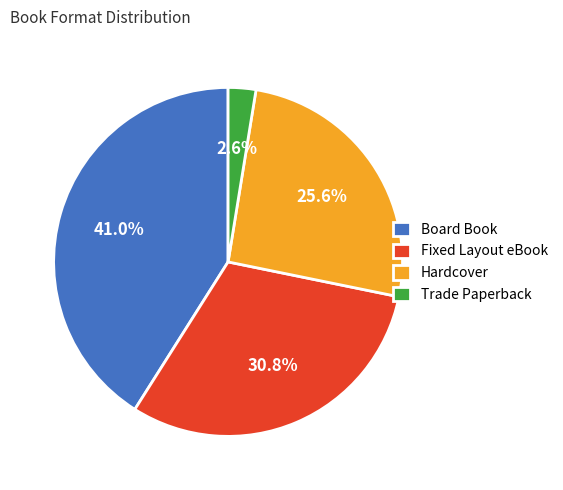

What portion of the pie excludes Fixed Layout eBook?

69.2%